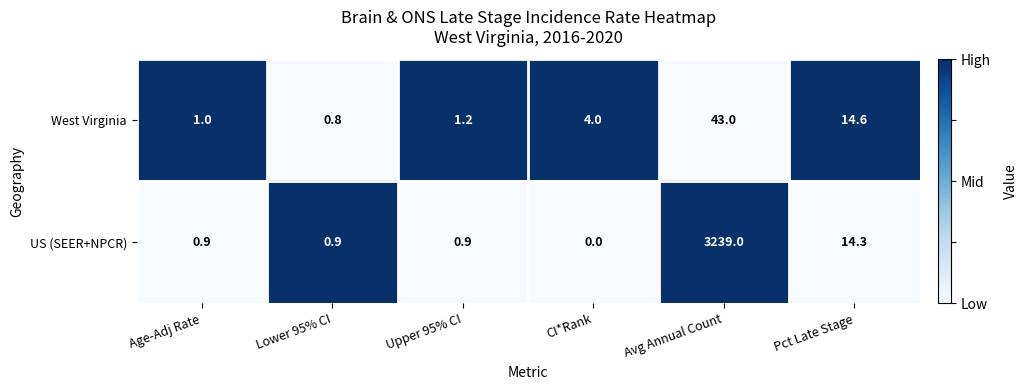

Which series has the widest spread of values?

US (SEER+NPCR)